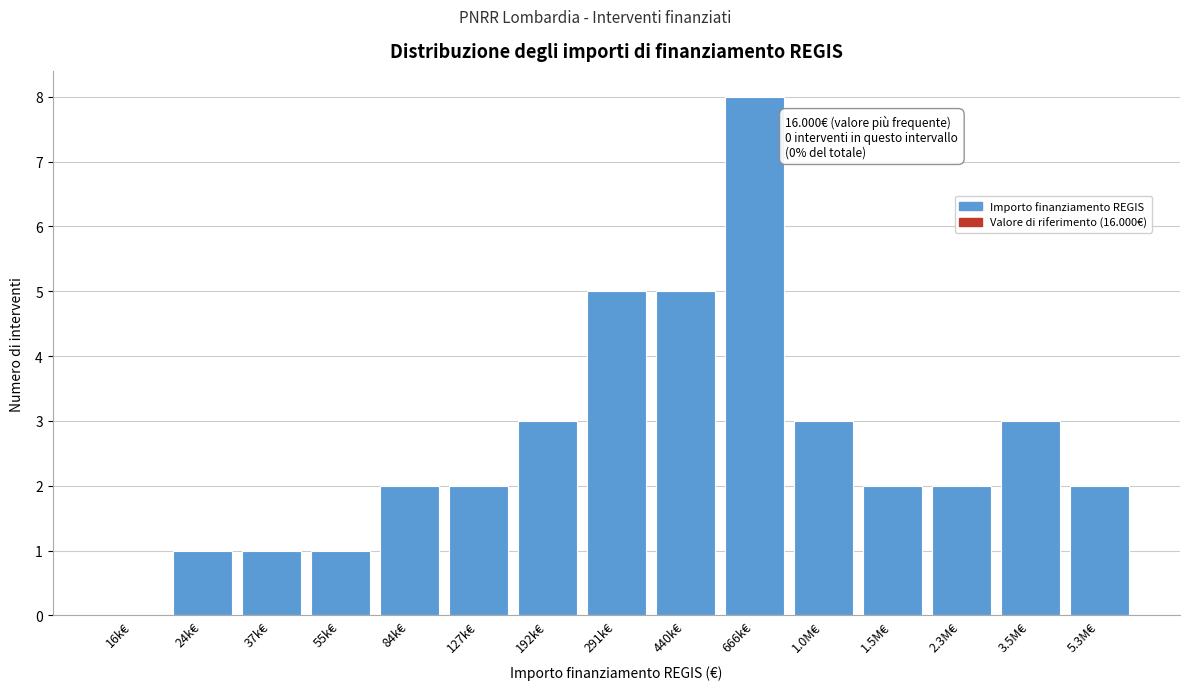

Reading left to right, list all the values displayed in this chart.

16k€=0	24k€=1	37k€=1	55k€=1	84k€=2	127k€=2	192k€=3	291k€=5	440k€=5	666k€=8	1.0M€=3	1.5M€=2	2.3M€=2	3.5M€=3	5.3M€=2